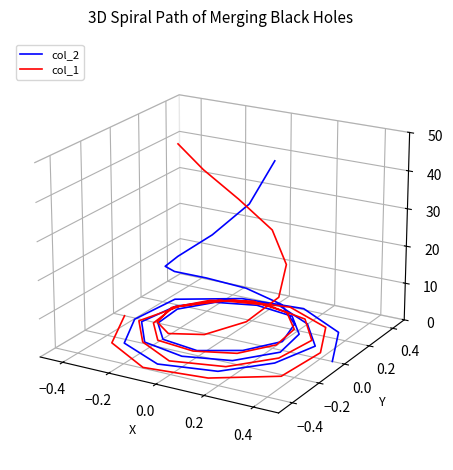

What is the difference between the second highest and minimum values in the col_2 series?

0.1